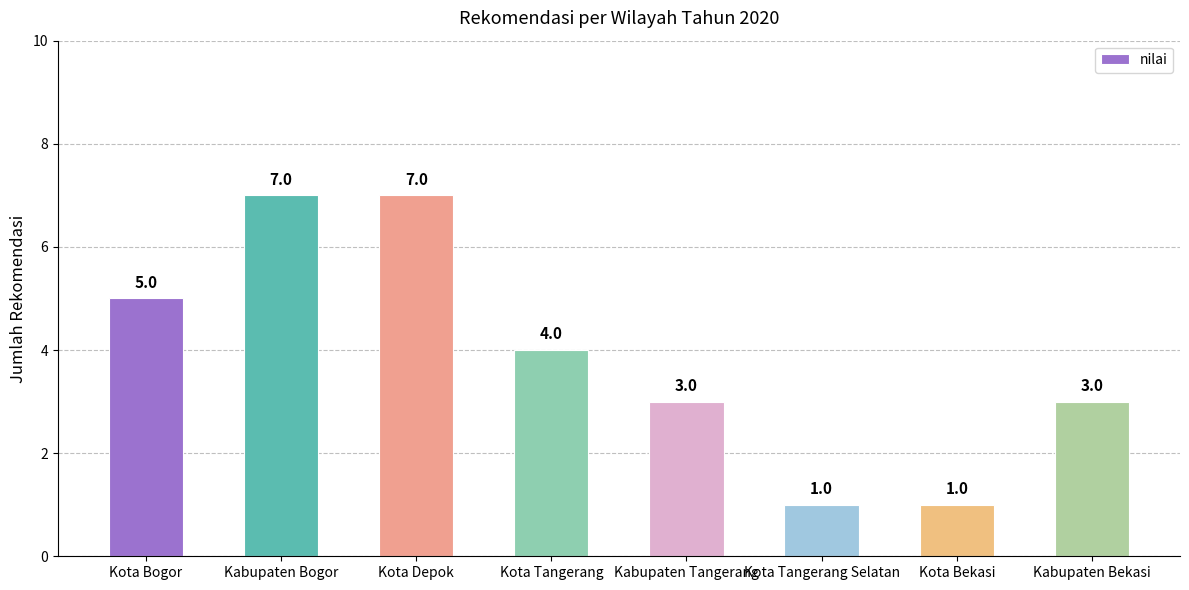

What is the maximum value shown in the chart?

7